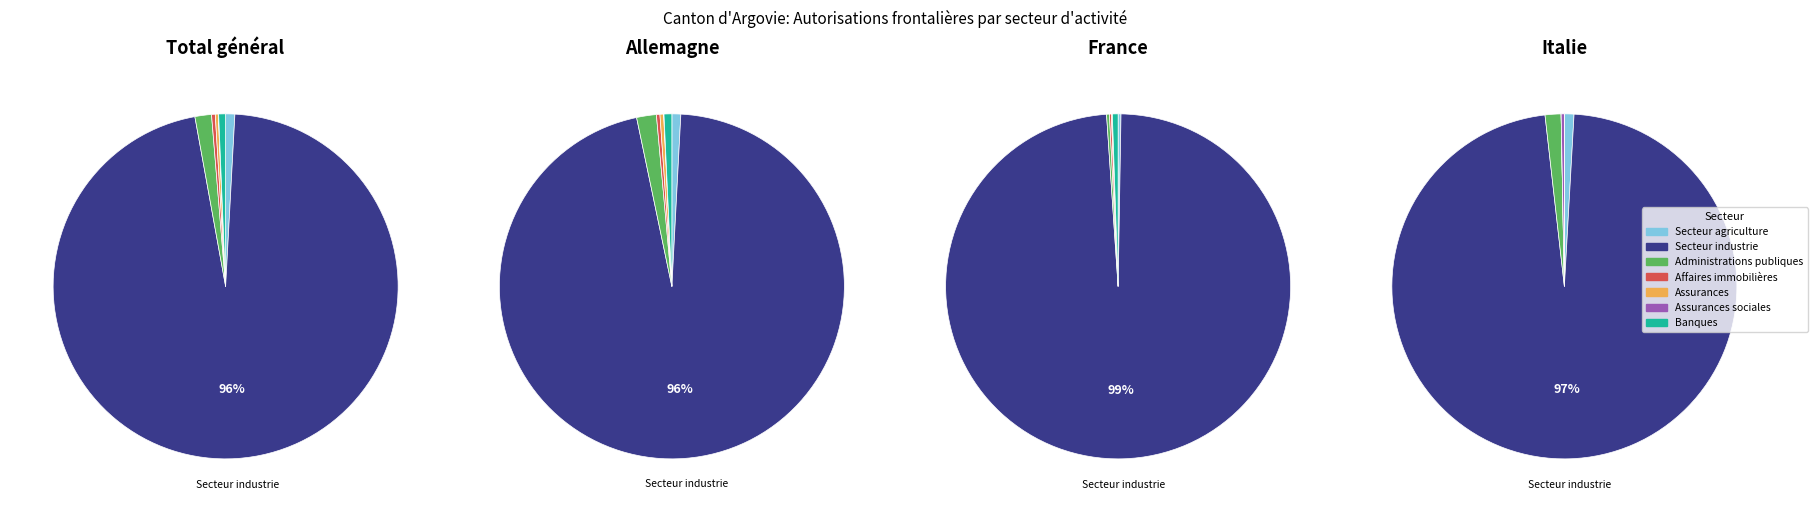

To the nearest percent, what percentage of the pie is Secteur industrie?

97%